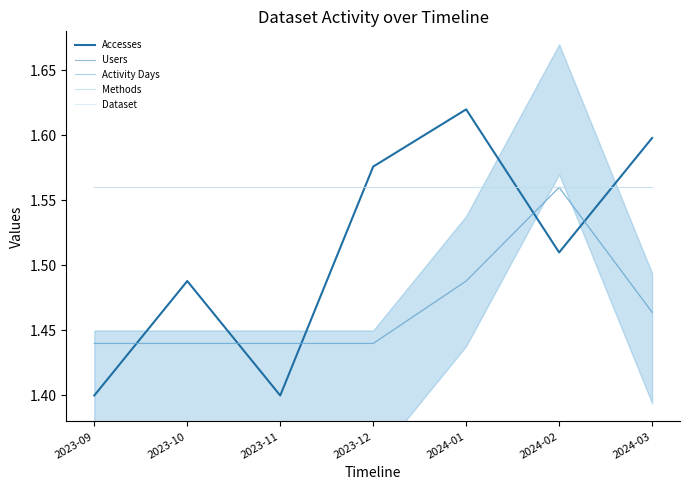

List the series in order of their peak value, lowest first.

Users, Activity Days, Methods, Dataset, Accesses